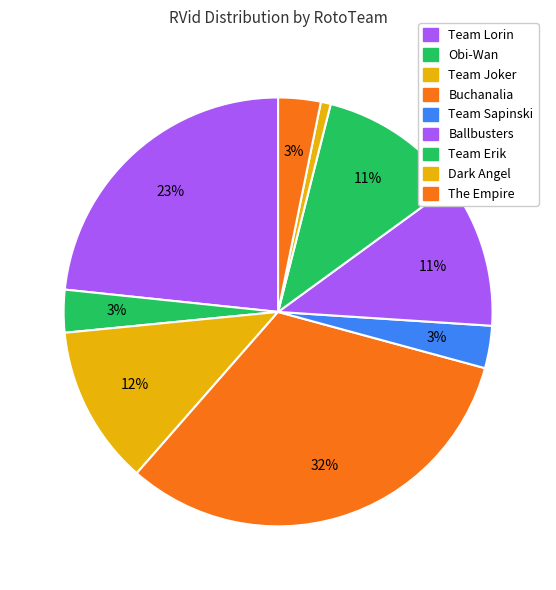

To the nearest percent, what is the average slice percentage?

11%